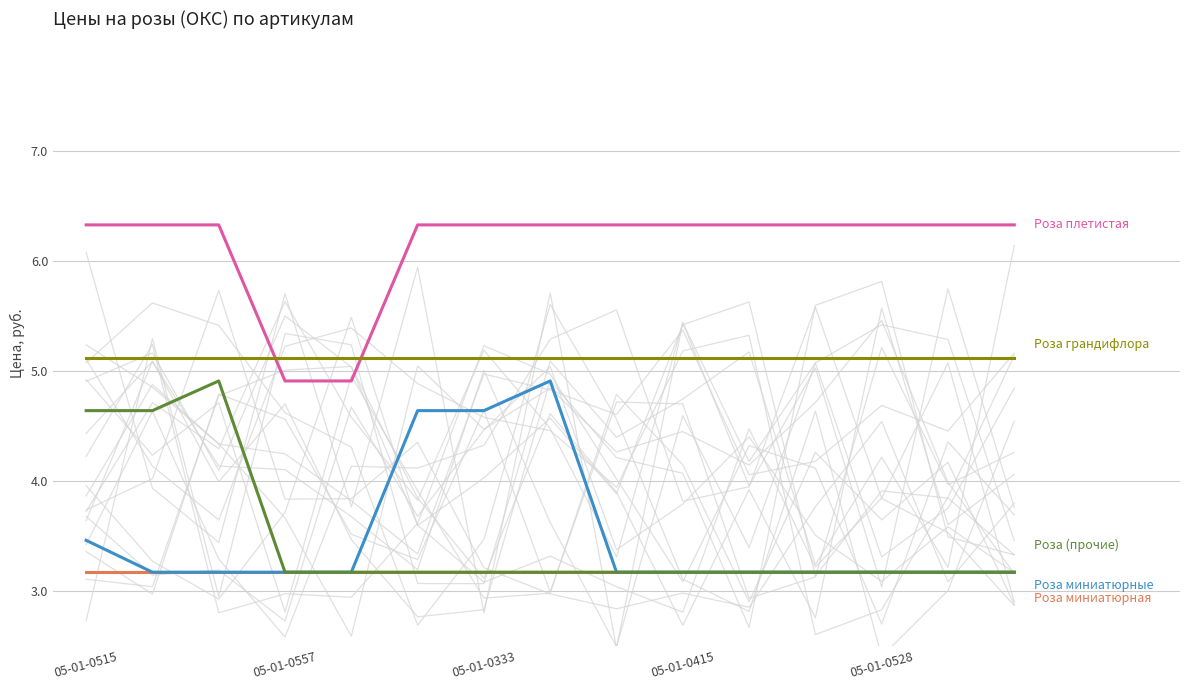

What are all the series names shown in the legend?

Роза миниатюрная, Роза миниатюрные, Роза плетистая, Роза грандифлора, Роза (прочие)